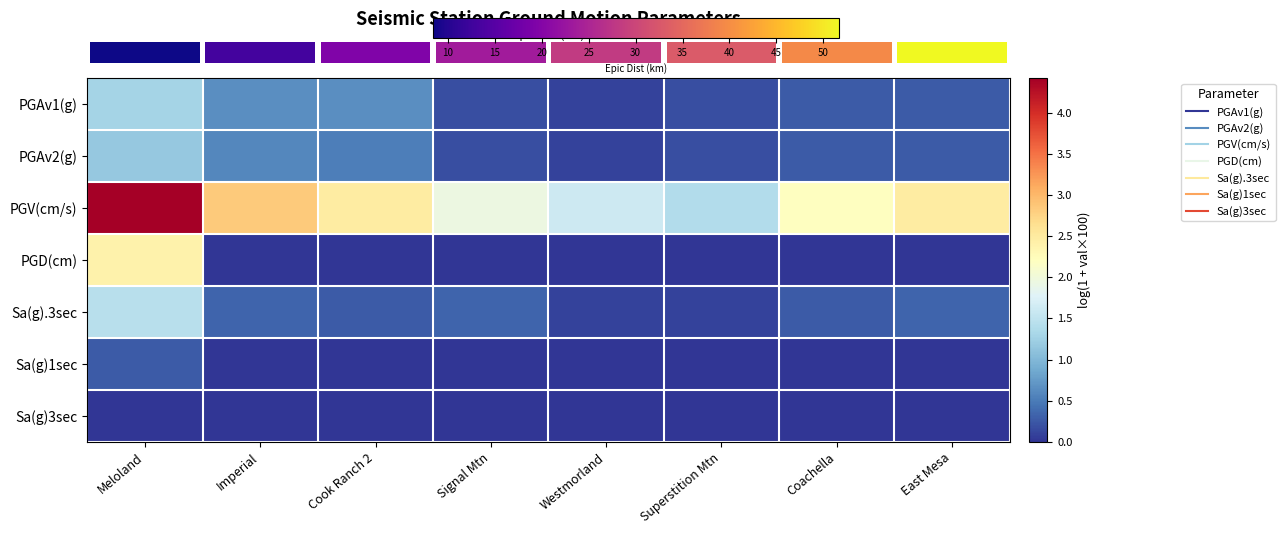

What is the maximum value shown in the chart?

4.4